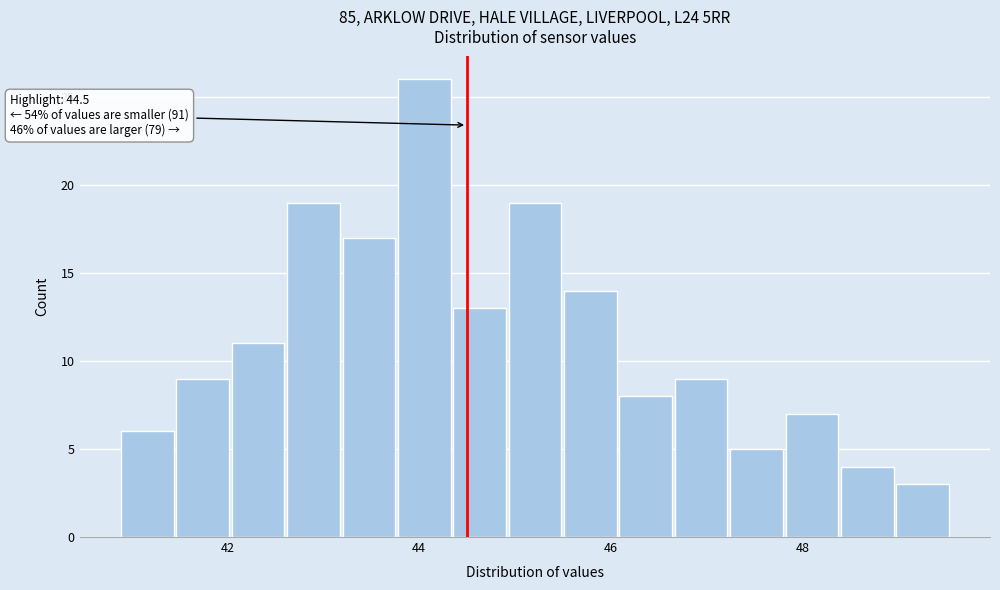

Read against the x-axis, roughly where is the centre of the tallest bar?

44.0